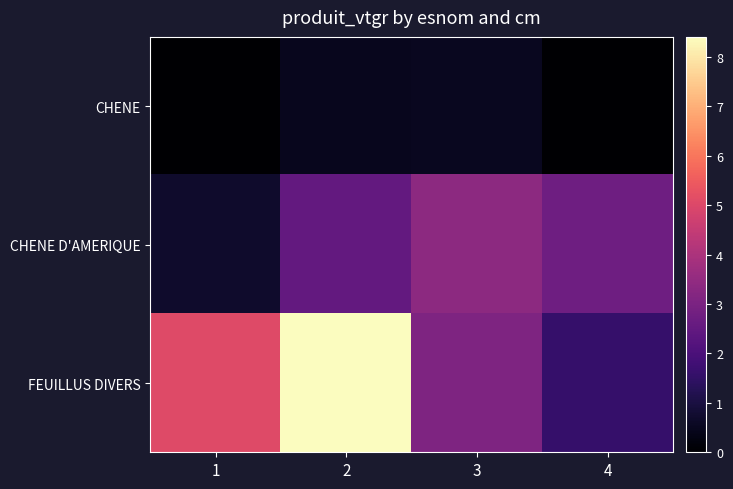

Reading right to left, extract all data points from this chart.

CHENE: 4=0.0	3=0.5	2=0.5	1=0.0
CHENE D'AMERIQUE: 4=2.7	3=3.4	2=2.5	1=0.7
FEUILLUS DIVERS: 4=1.6	3=3.1	2=8.4	1=5.1